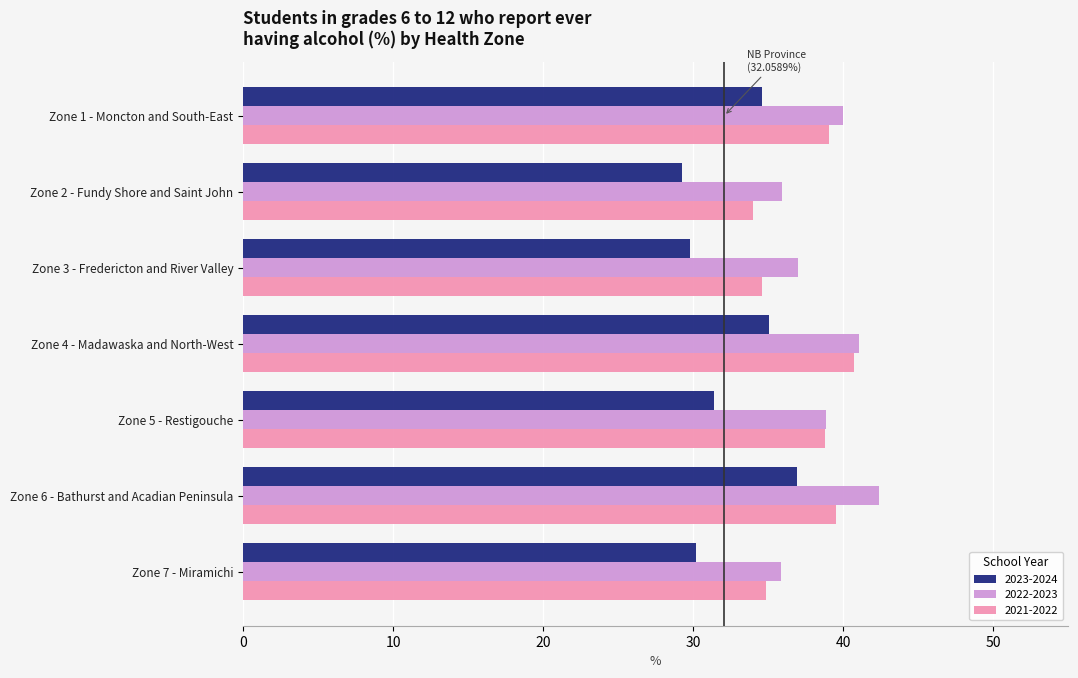

At which label is 2022-2023 closest to 39?

Zone 5 - Restigouche